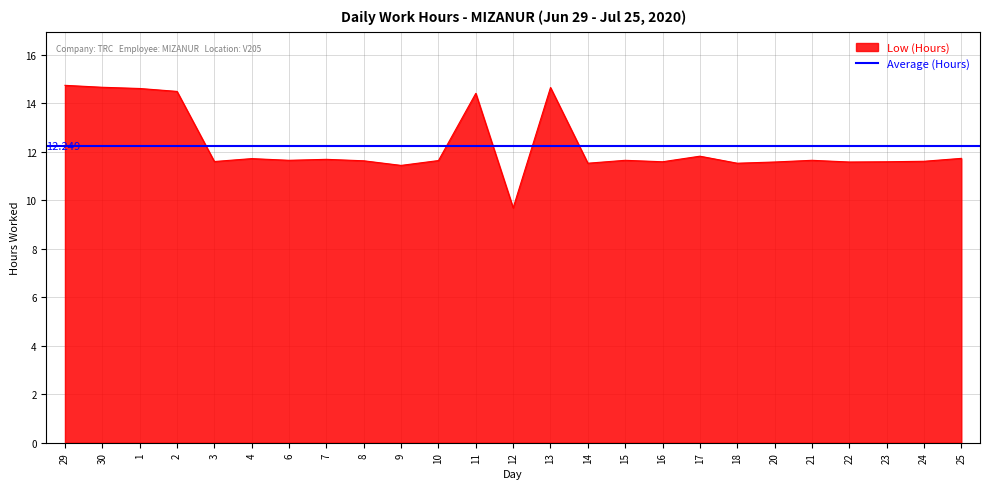

Reading left to right, extract all data points from this chart.

29=14.7	30=14.7	1=14.6	2=14.5	3=11.6	4=11.7	6=11.6	7=11.7	8=11.6	9=11.4	10=11.6	11=14.4	12=9.7	13=14.6	14=11.5	15=11.6	16=11.6	17=11.8	18=11.5	20=11.6	21=11.6	22=11.6	23=11.6	24=11.6	25=11.7